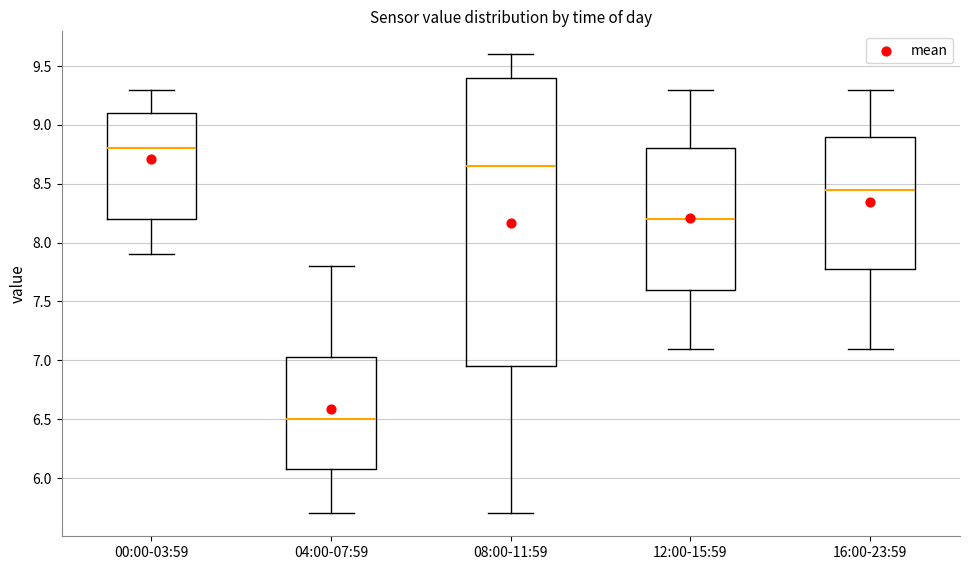

Which box's median line is the highest?

00:00-03:59